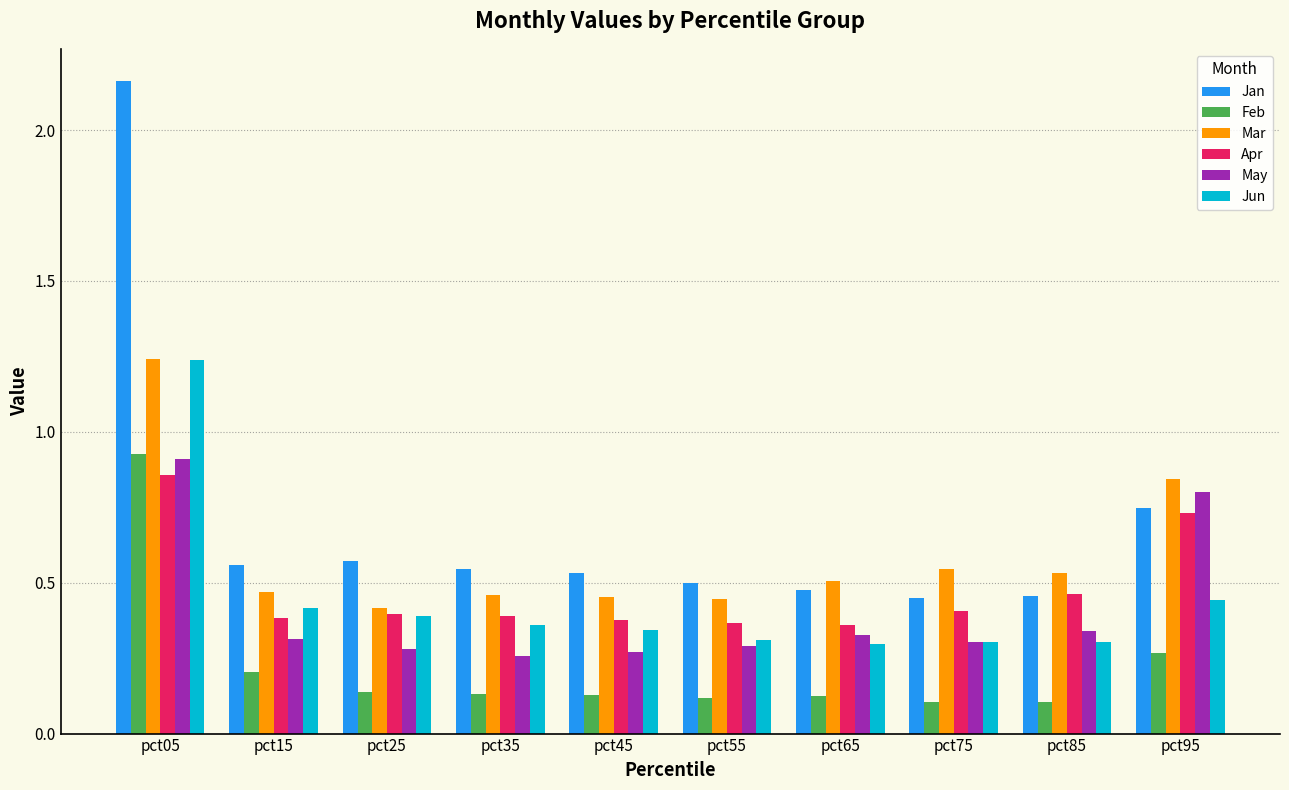

Which category has the highest value in the Jun series?

pct05